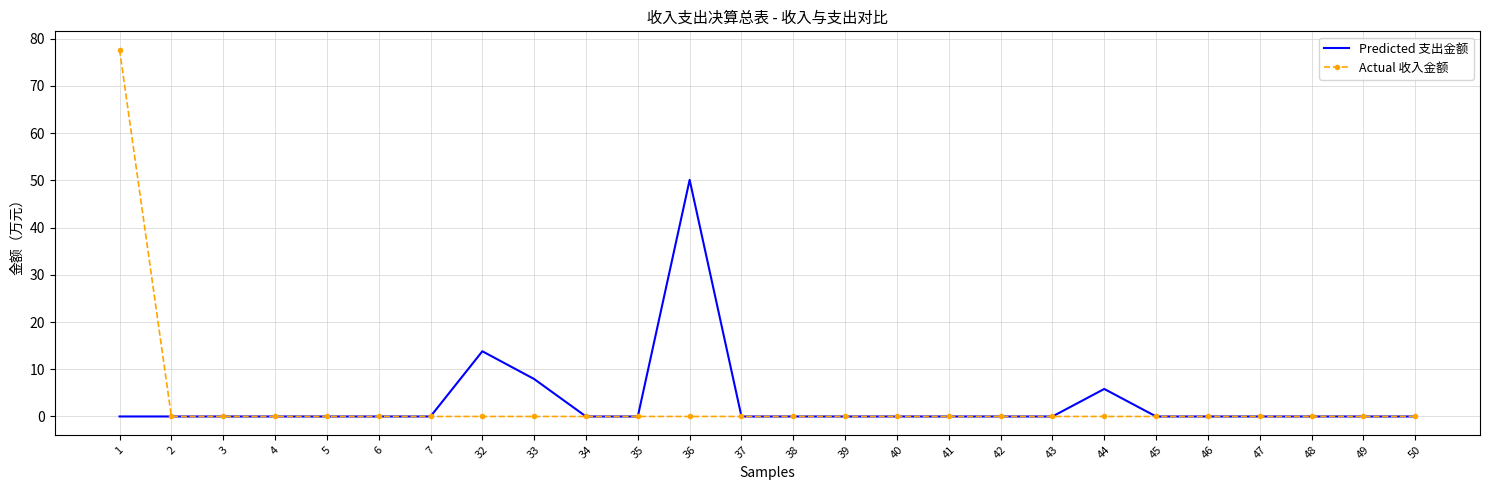

What is the maximum value for Predicted 支出金额?

50.1